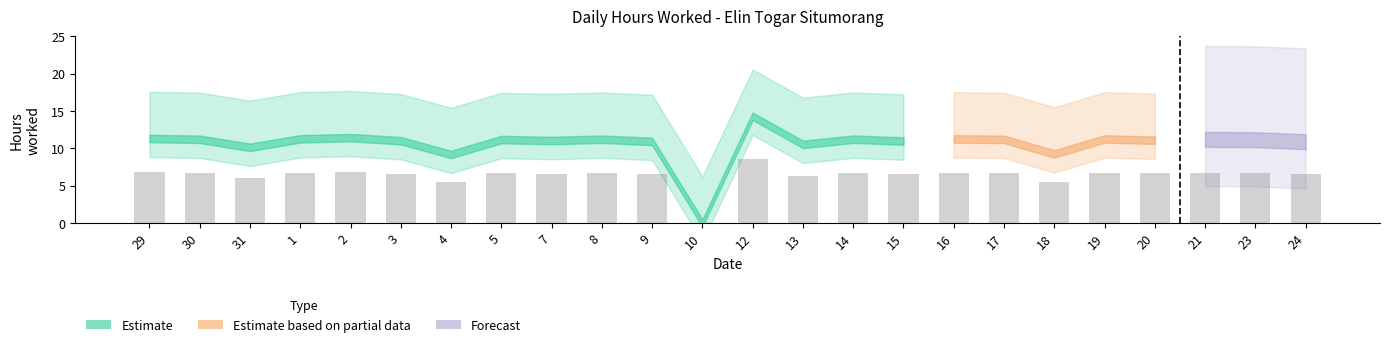

List the labels in order of value, smallest first.

10, 4, 18, 31, 13, 24, 9, 15, 3, 7, 20, 23, 5, 21, 17, 30, 8, 14, 16, 19, 1, 29, 2, 12